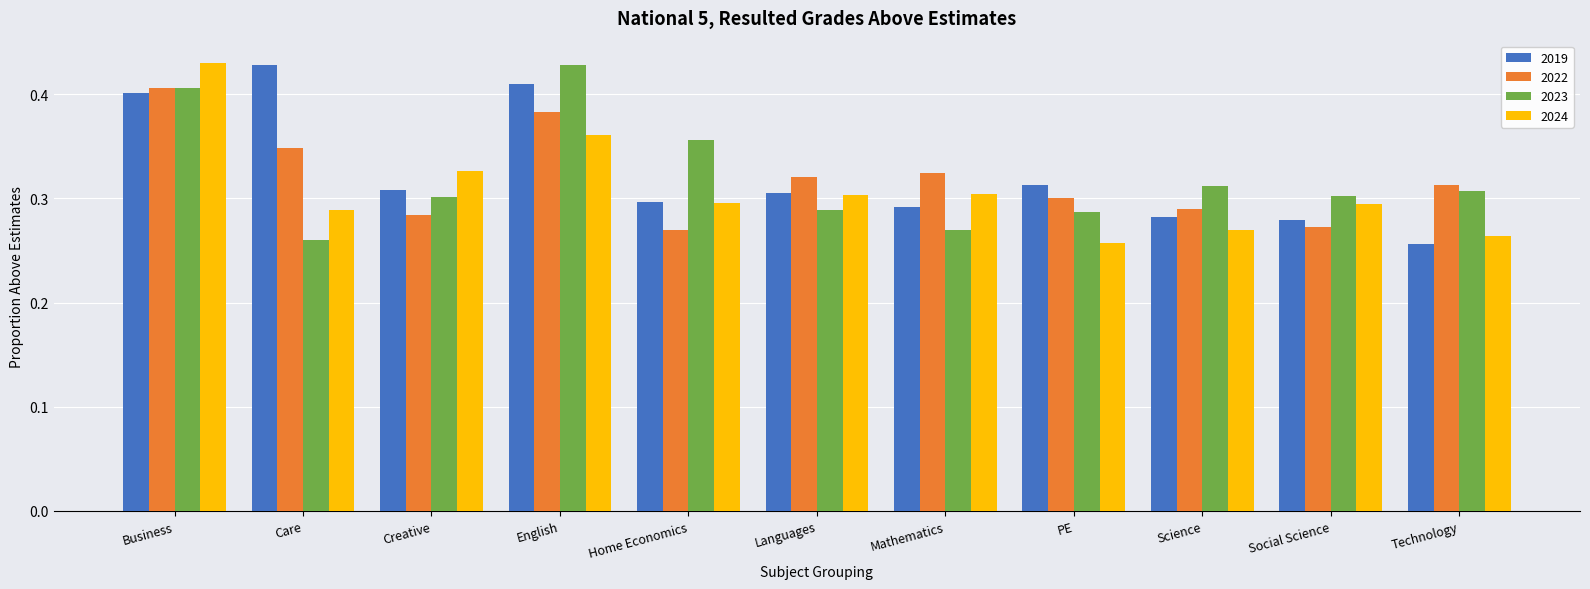

What are all the series names shown in the legend?

2019, 2022, 2023, 2024